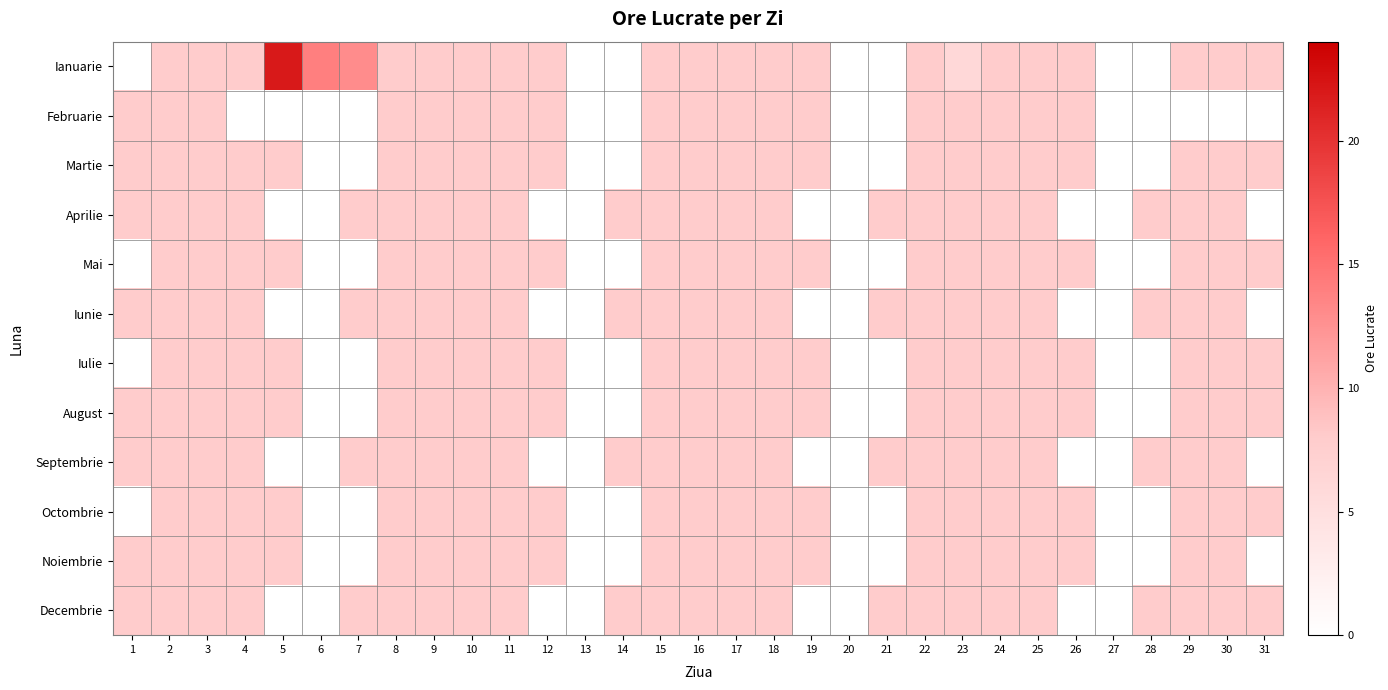

Which series changed the most between 2 and 25?

Ianuarie